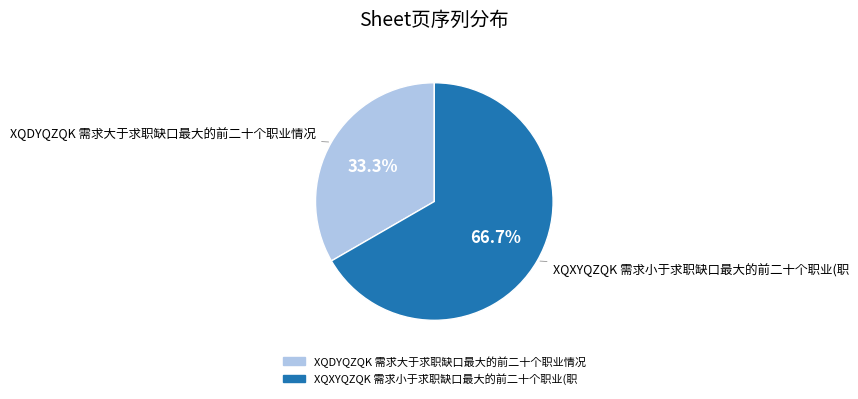

Which has a higher value, XQXYQZQK 需求小于求职缺口最大的前二十个职业(职 or XQDYQZQK 需求大于求职缺口最大的前二十个职业情况?

XQXYQZQK 需求小于求职缺口最大的前二十个职业(职